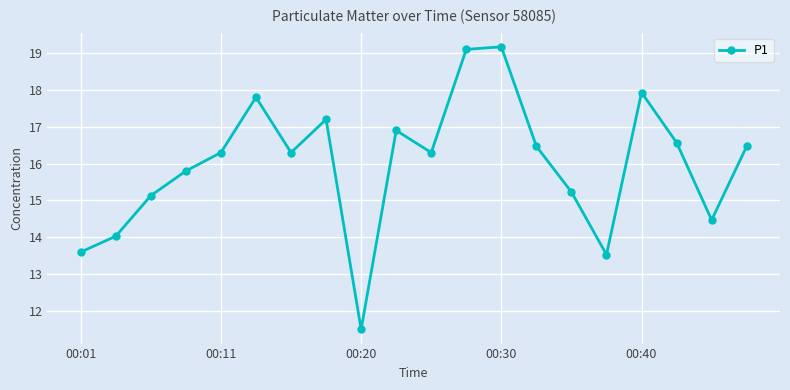

What is the average value?

16.0